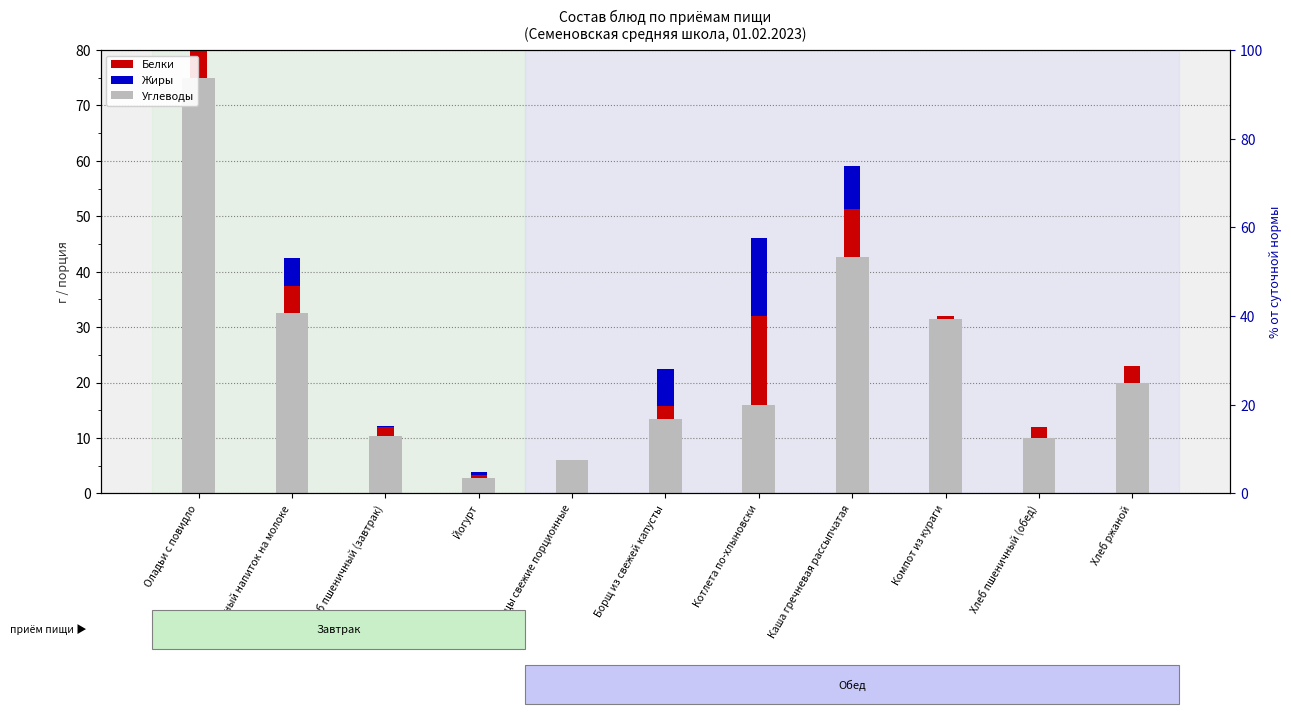

What value does the Белки series have at Борщ из свежей капусты?

2.3